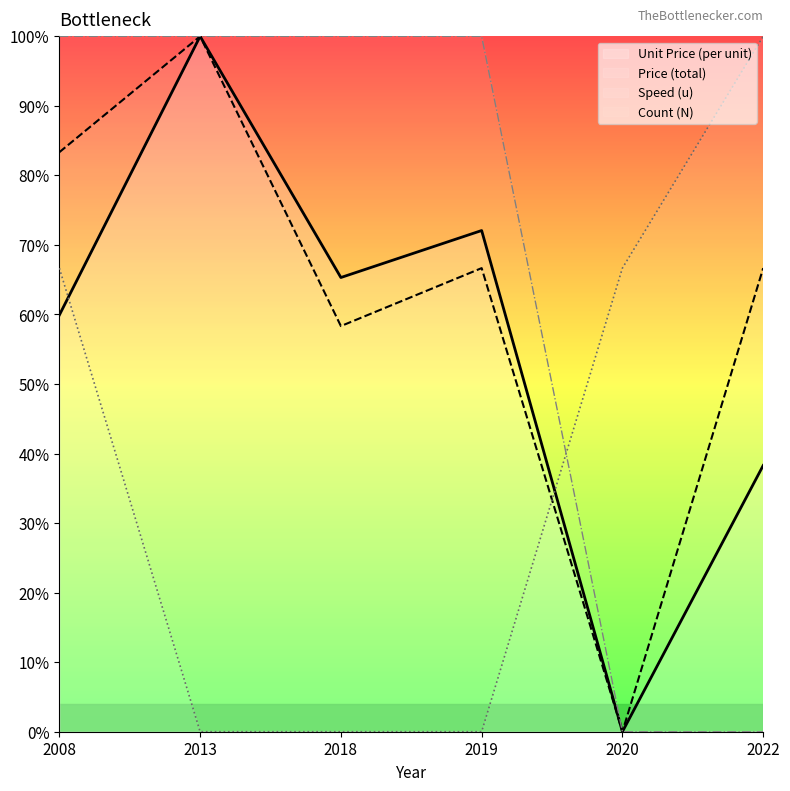

Which series has the largest range (max minus min)?

Unit Price (per unit)